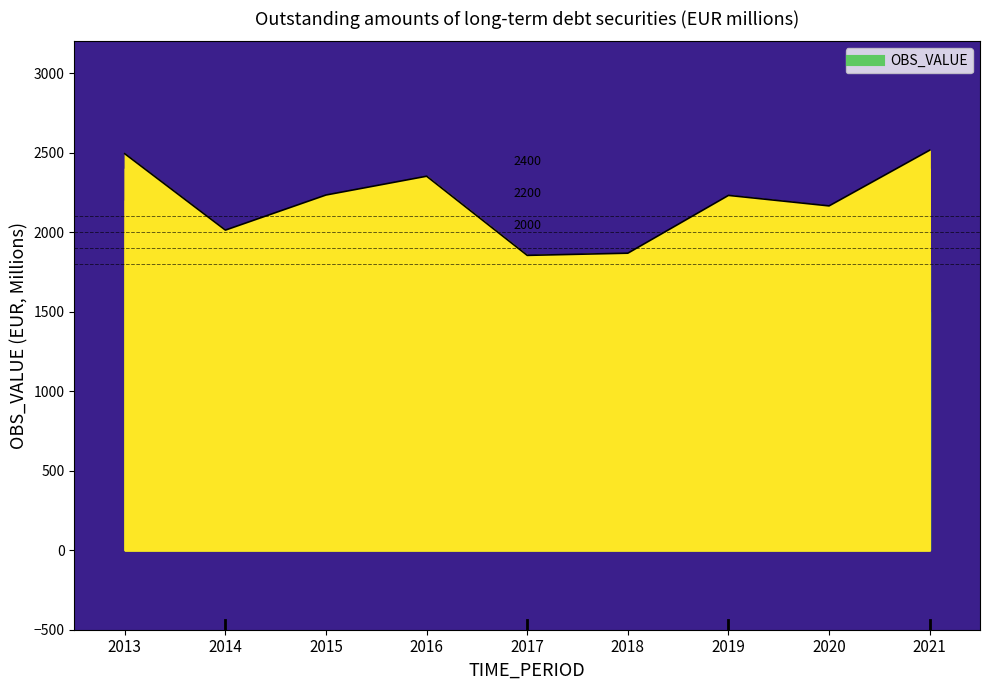

Where is the first local maximum?

2016